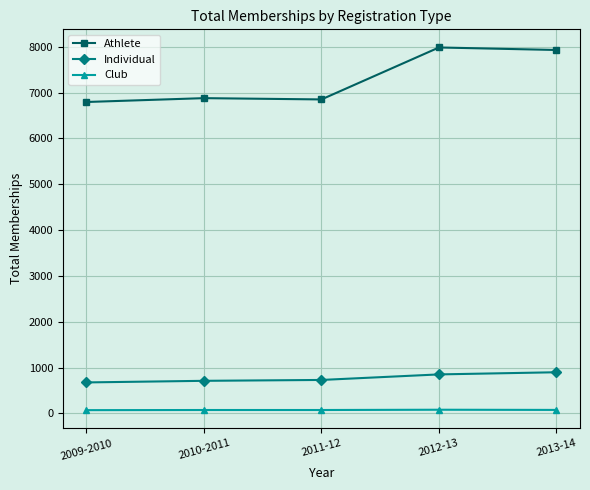

True or false: Club and Athlete intersect in this chart.

False